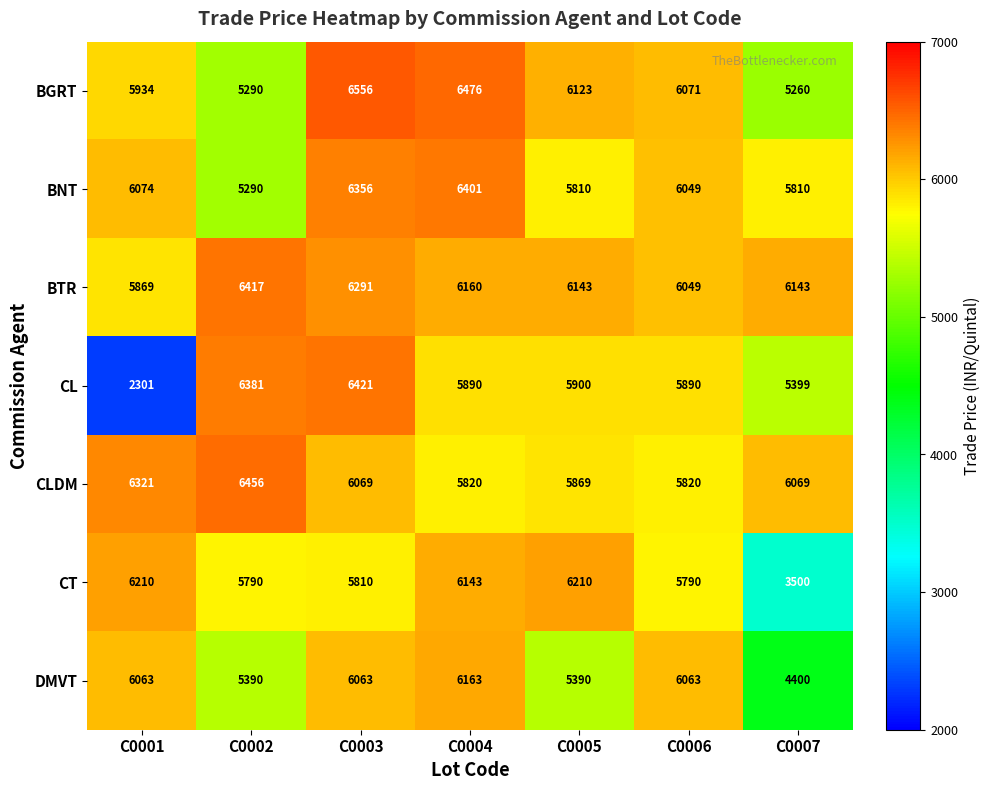

What is the difference between the second highest and second lowest values in the DMVT series?

673